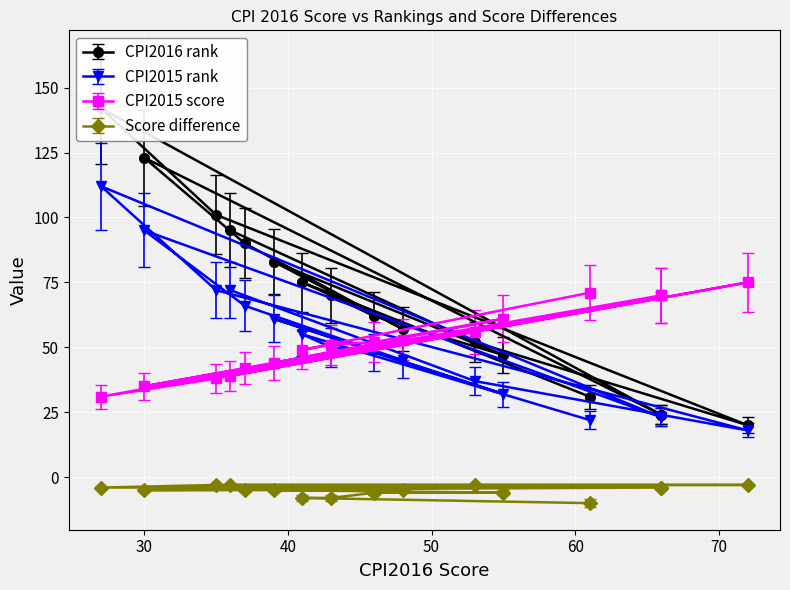

Between 46 and 30, which is larger?

30